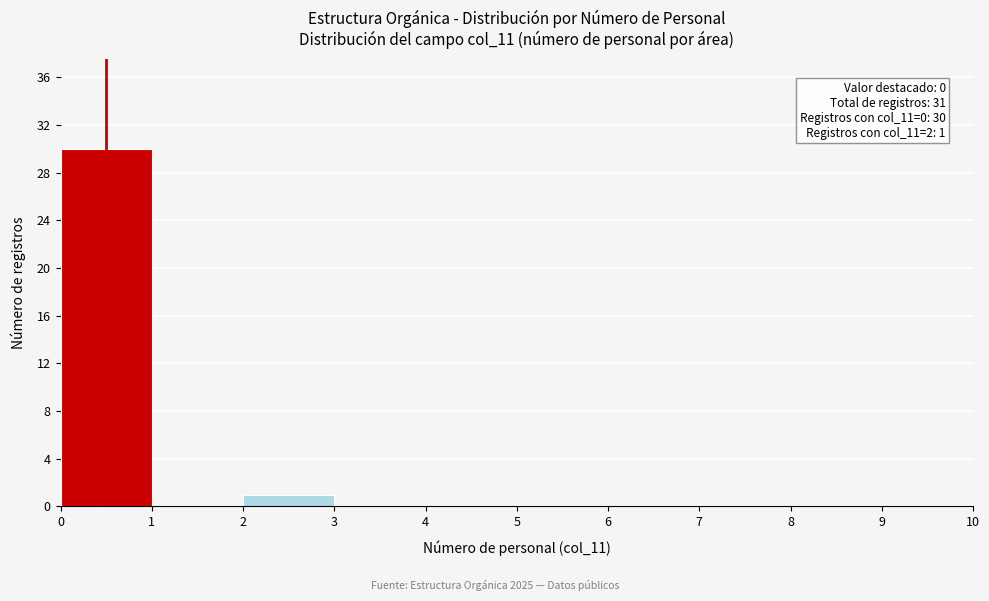

Which range on the x-axis has the tallest bar?

0 to 1